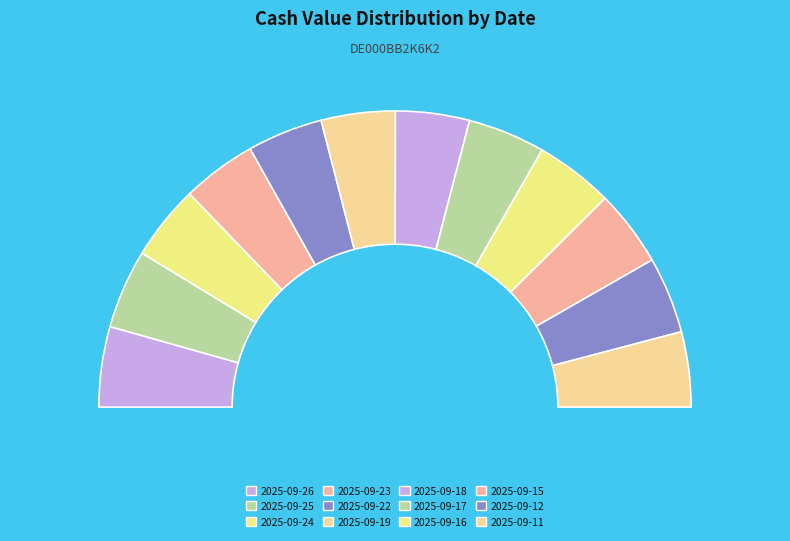

To the nearest percent, what is the average slice percentage?

8%